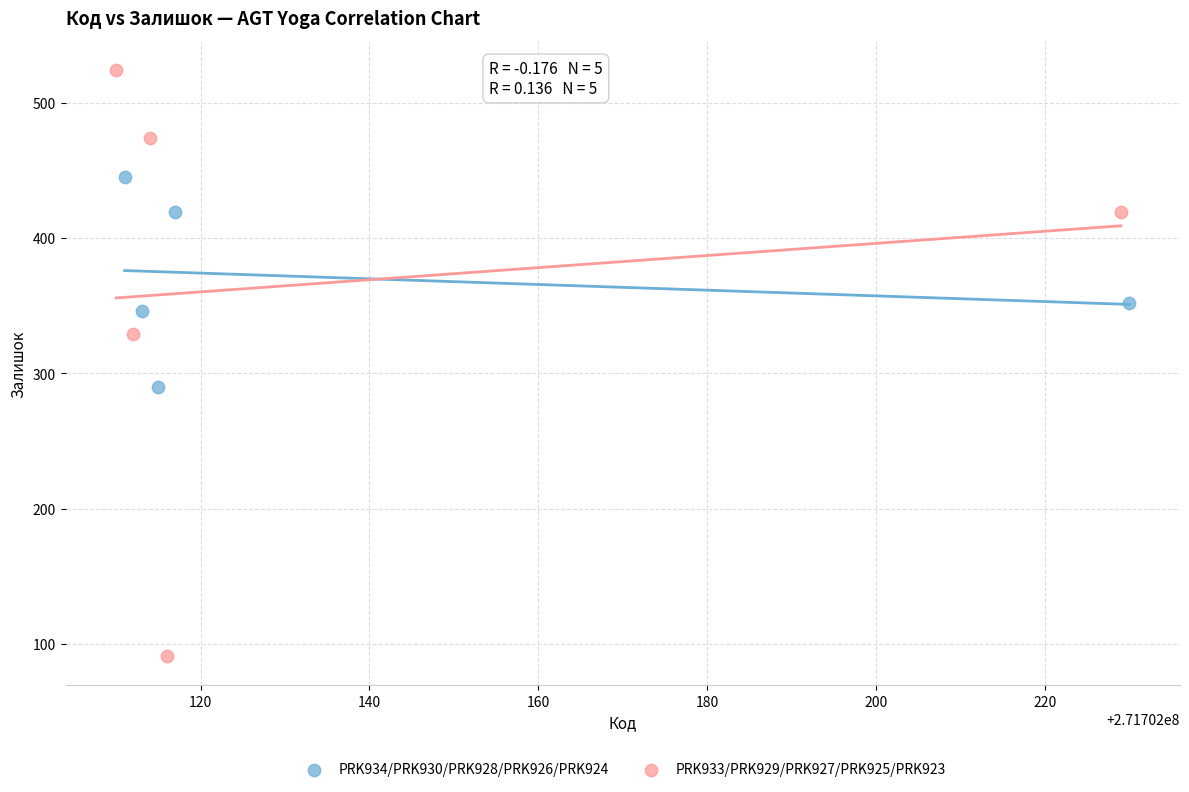

Which series reaches the maximum Y coordinate?

PRK933/PRK929/PRK927/PRK925/PRK923